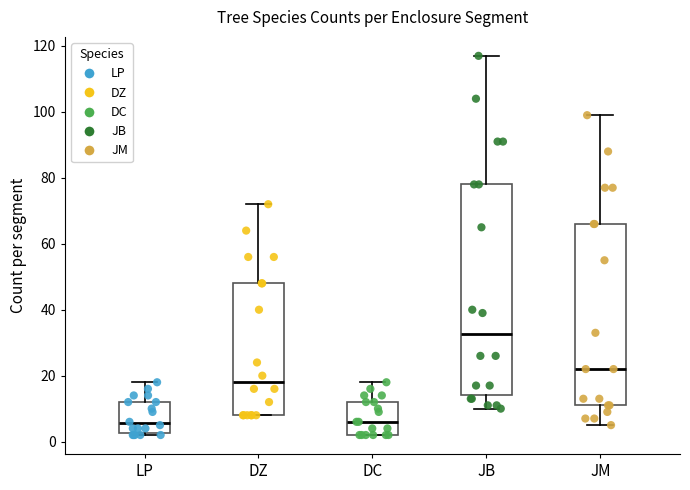

Which box has the highest median line?

JB